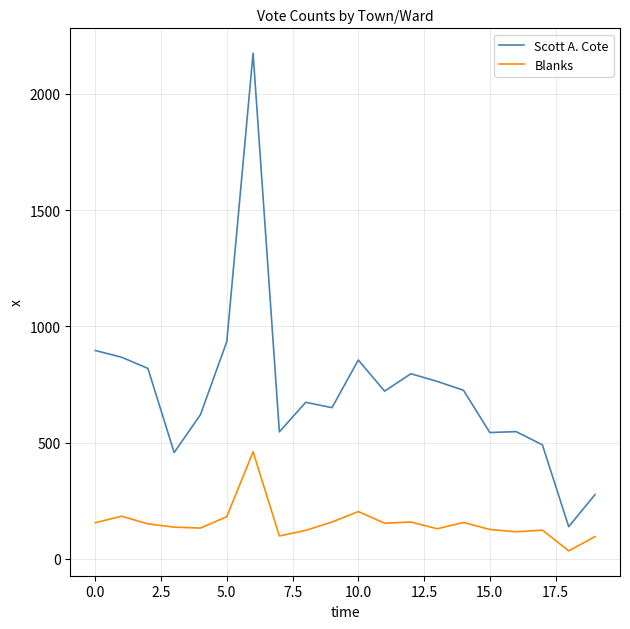

List the series in order of their overall mean, highest first.

Scott A. Cote, Blanks